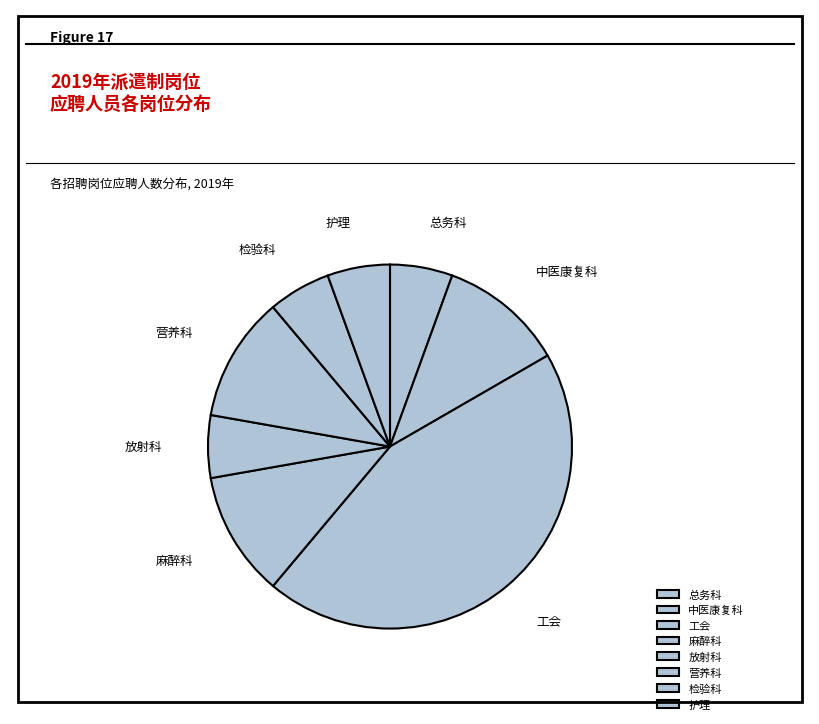

Between 营养科 and 总务科, which is larger?

营养科